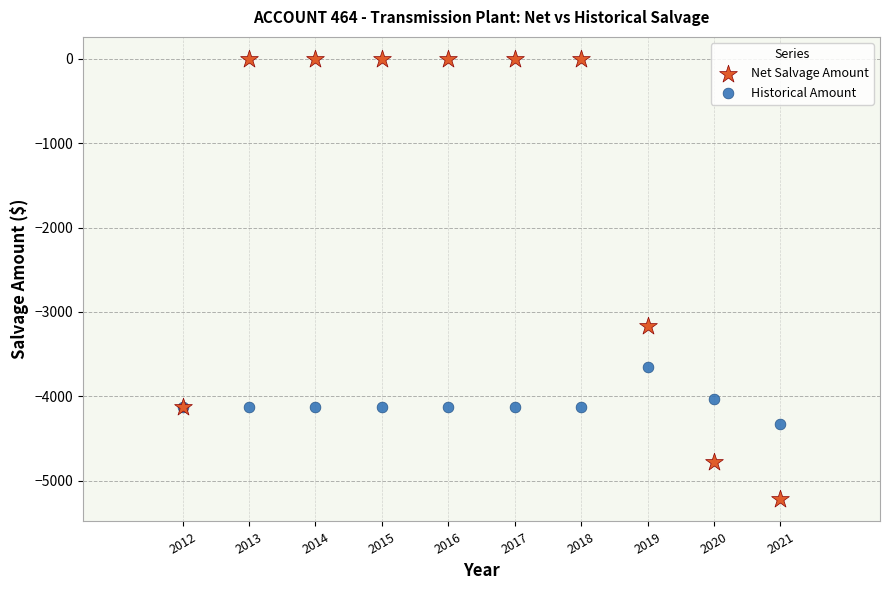

Which series has the widest spread of Y values?

Net Salvage Amount